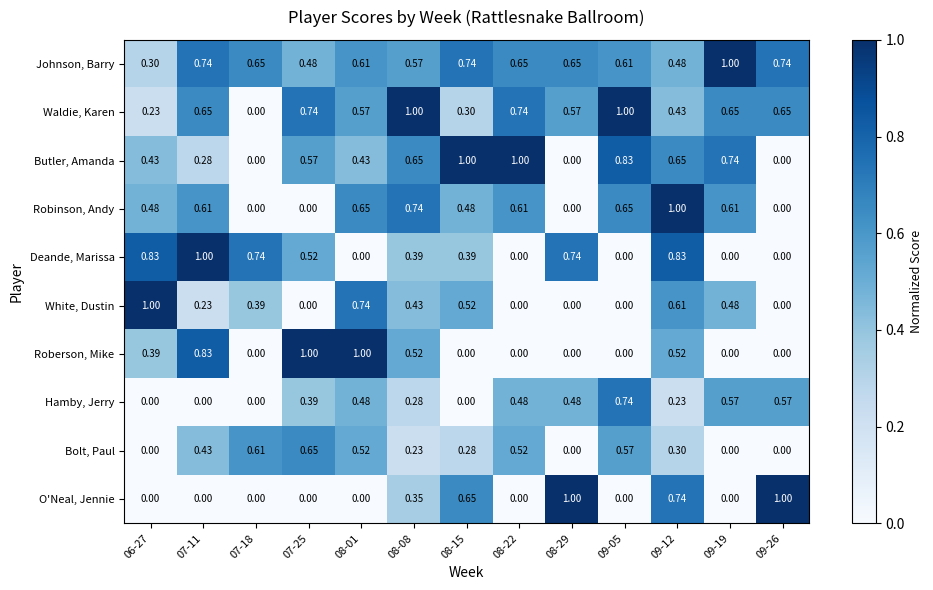

Which series has the largest total across all categories?

Johnson, Barry